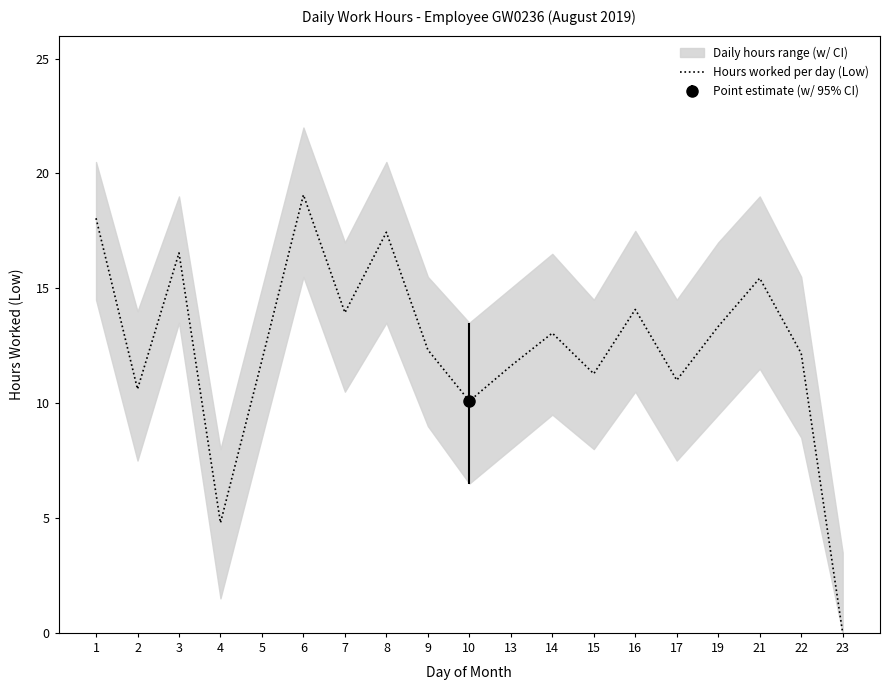

What is the maximum value shown in the chart?

19.1